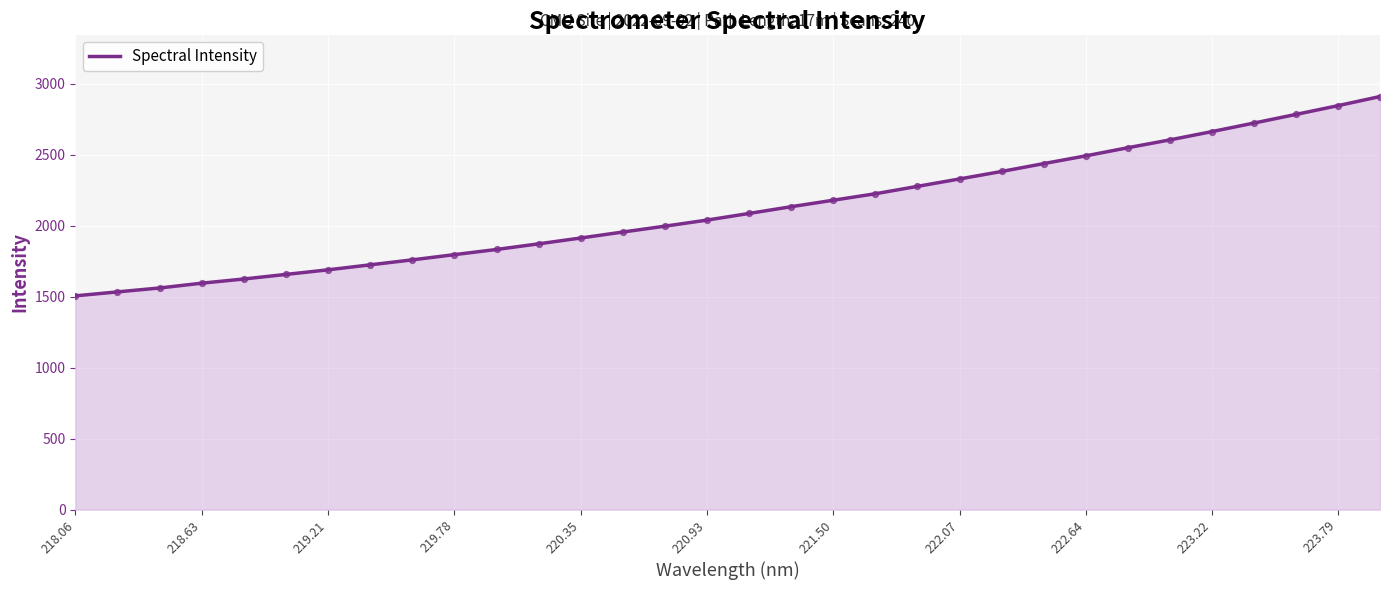

What is the greatest value displayed?

2911.6